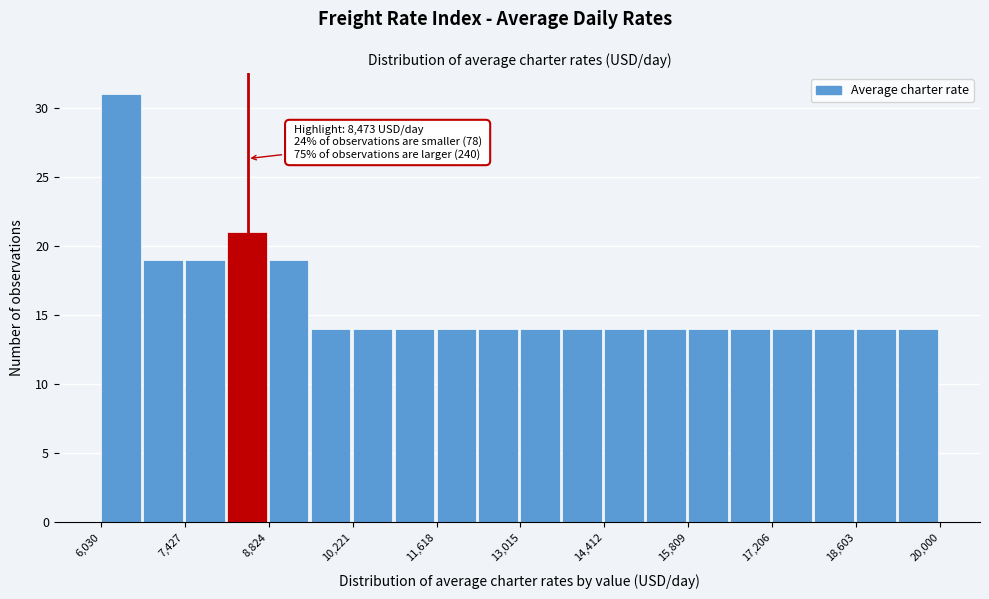

Around what value on the x-axis is the tallest bar? Give the approximate position of its centre, as read against the axis.

6400